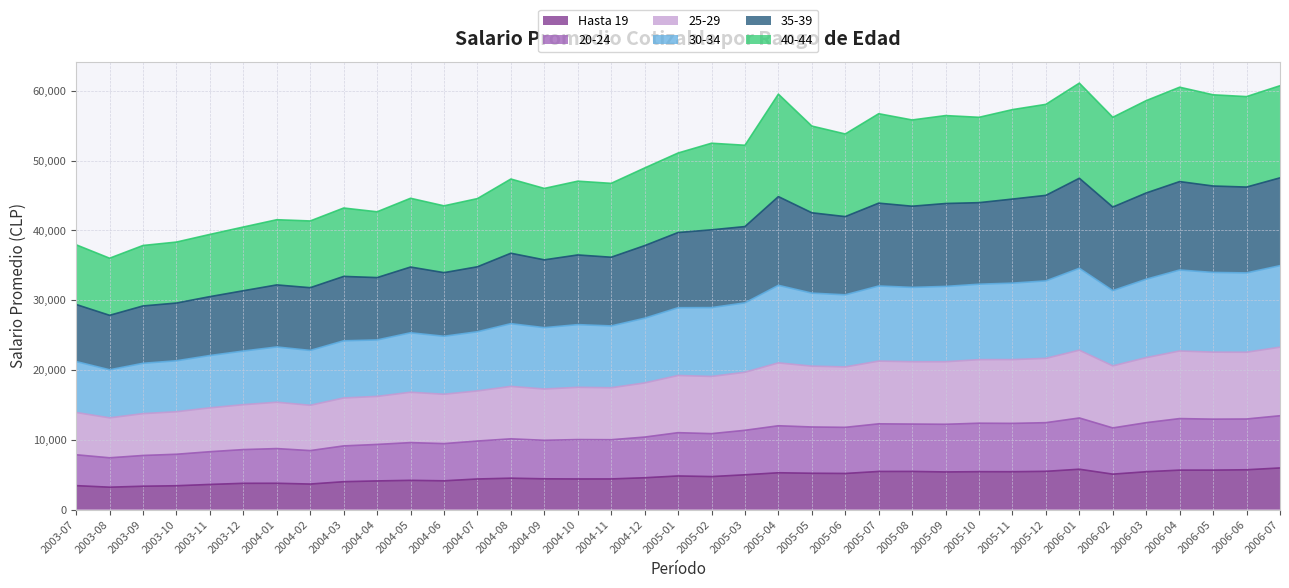

How many interior local valleys does the 35-39 series have?

12